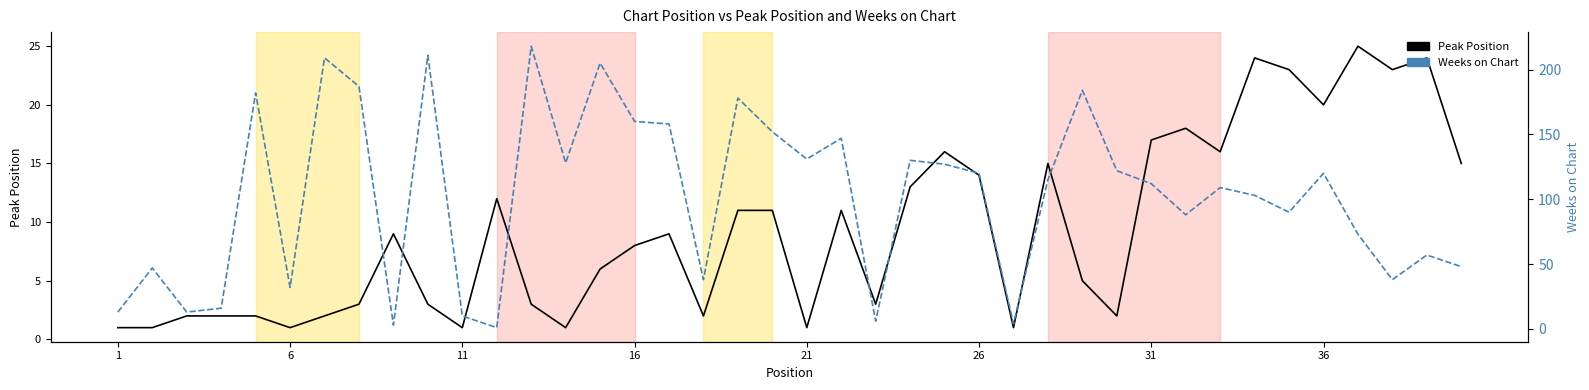

What is the greatest value displayed?

218